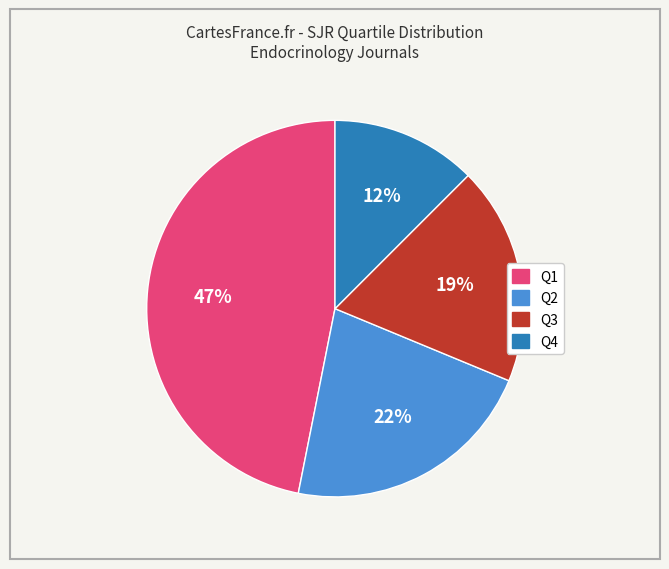

Which has a higher value, Q3 or Q4?

Q3